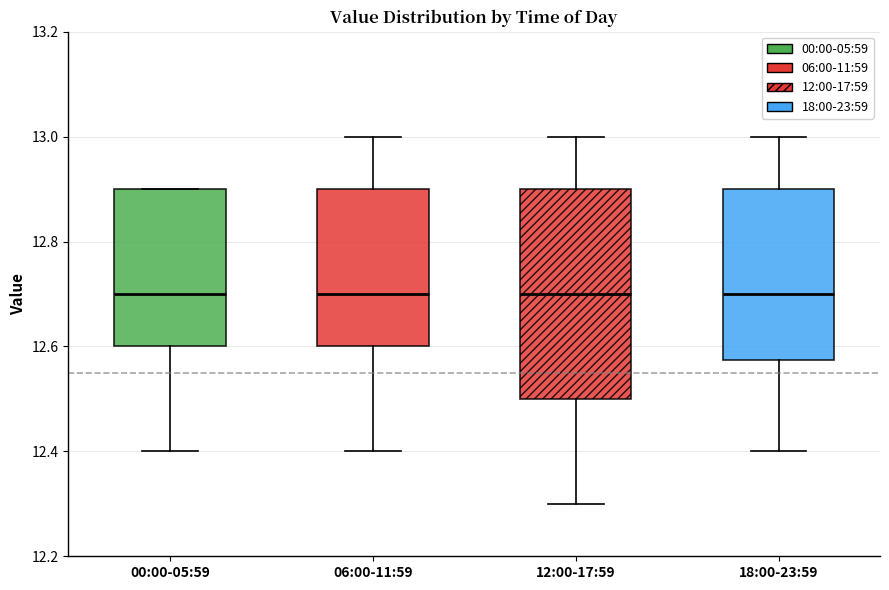

Comparing the boxes themselves (not the whiskers), which one is the tallest?

12:00-17:59